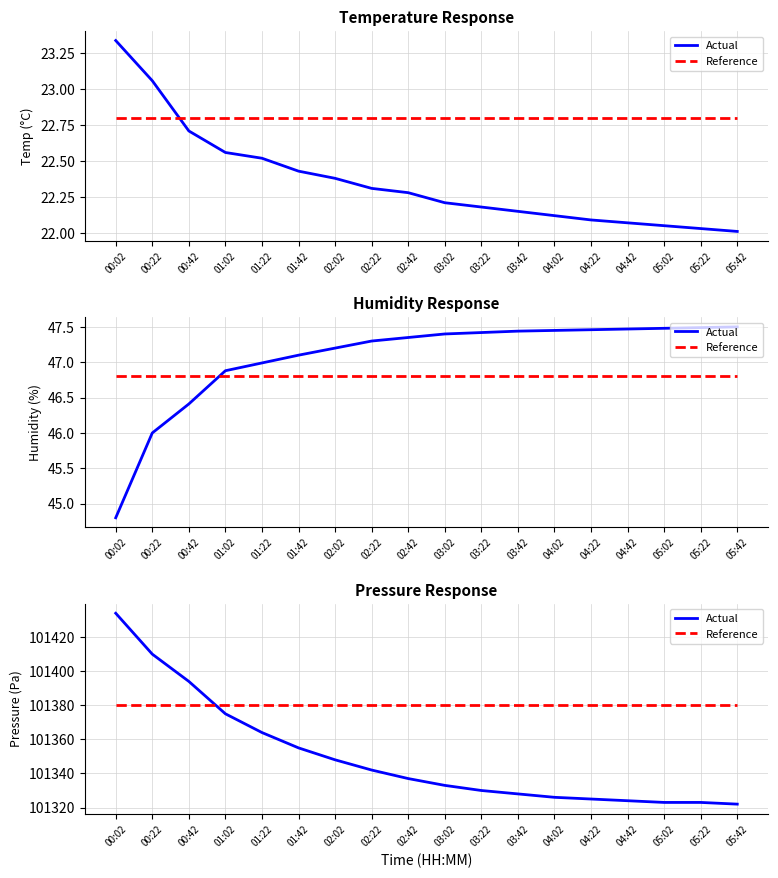

What value does the Actual series have at 01:02?

101375